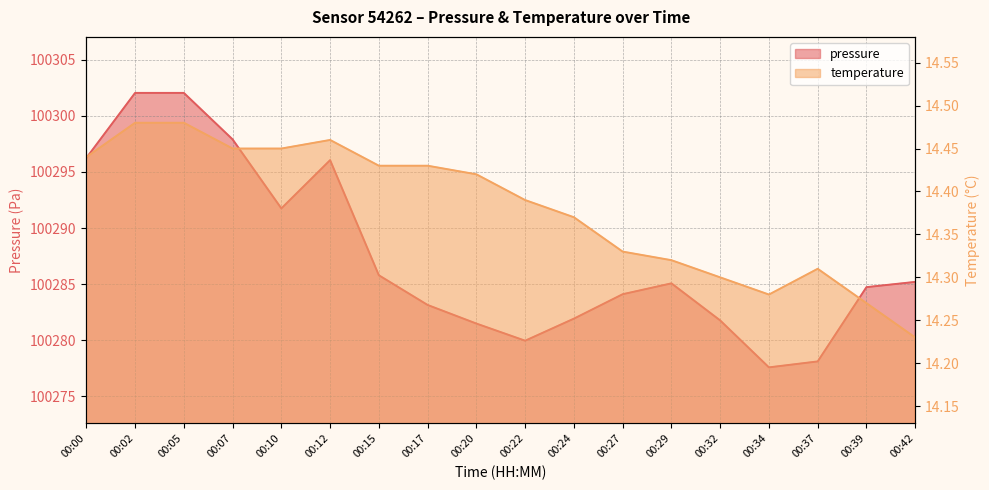

In temperature, how many points are lower than both neighbors (excluding endpoints)?

1